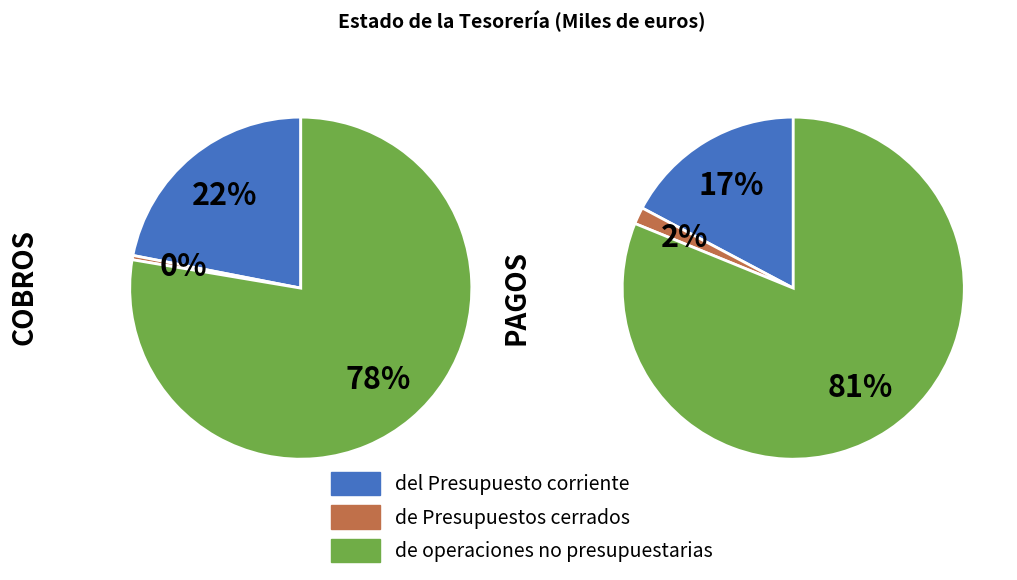

True or false: COBROS accounts for 48% of the total.

False